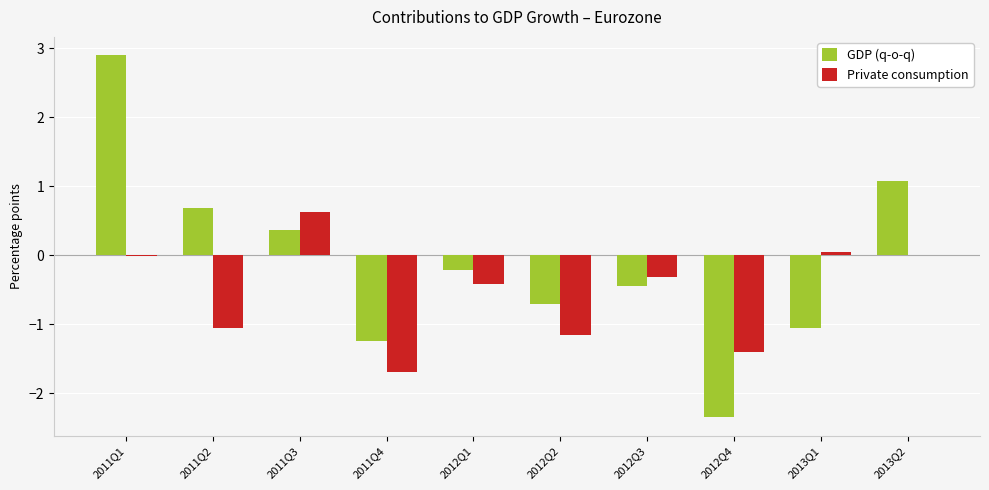

Where does the GDP (q-o-q) series first go above 0?

2011Q1